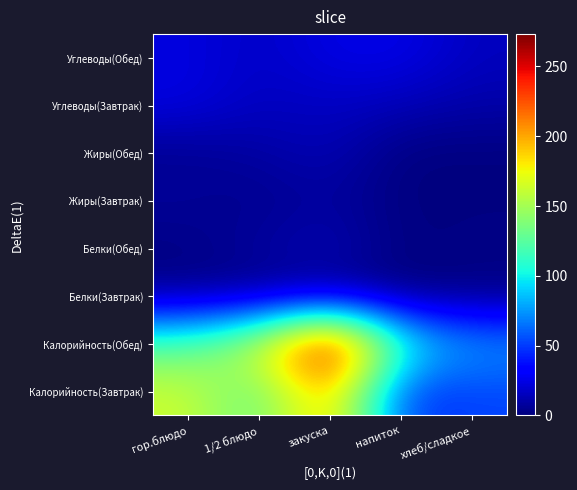

Rank the series by their maximum value, from highest to lowest.

Калорийность(Обед), Калорийность(Завтрак), Углеводы(Обед), Углеводы(Завтрак), Белки(Обед), Жиры(Обед), Жиры(Завтрак), Белки(Завтрак)